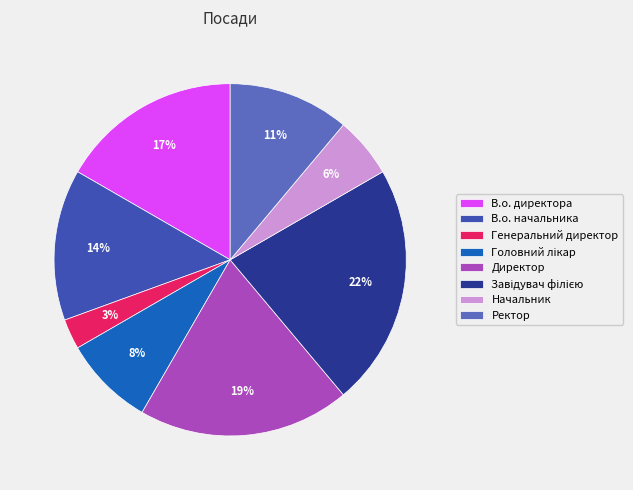

To the nearest percent, what is the difference between the largest and smallest slice percentages?

19%